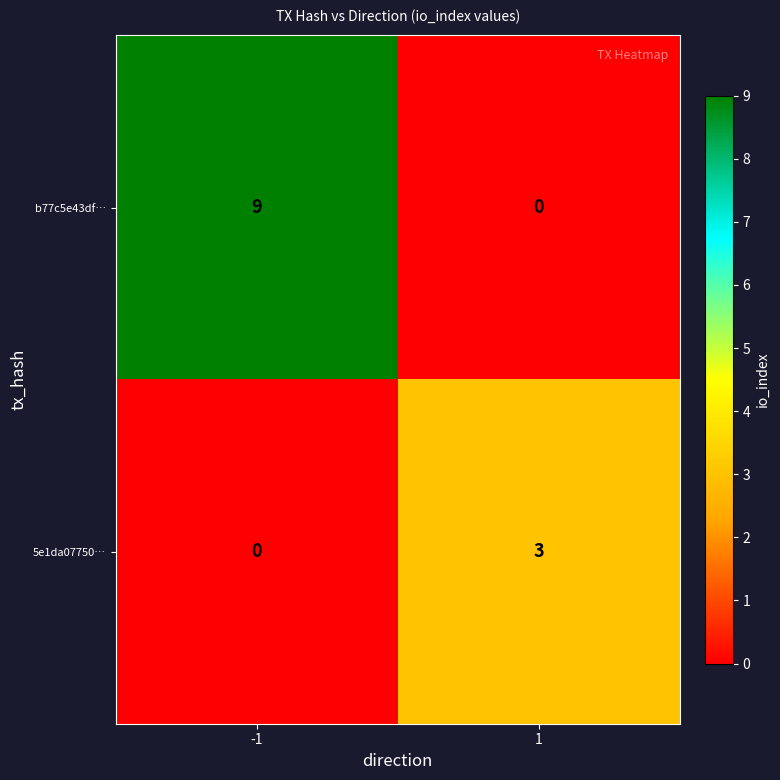

Between -1 and 1, which series saw the biggest shift?

b77c5e43df…